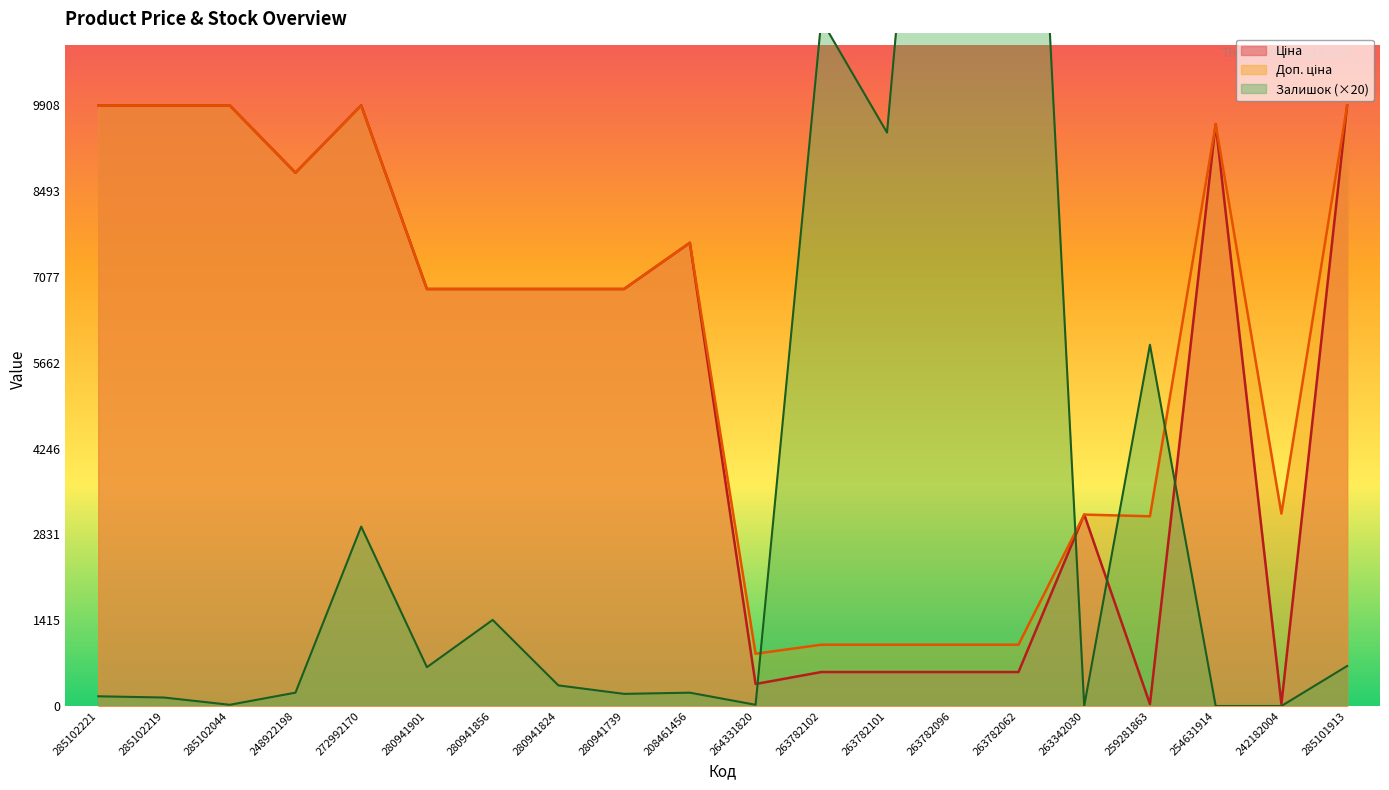

What position from the right is 285102219?

19